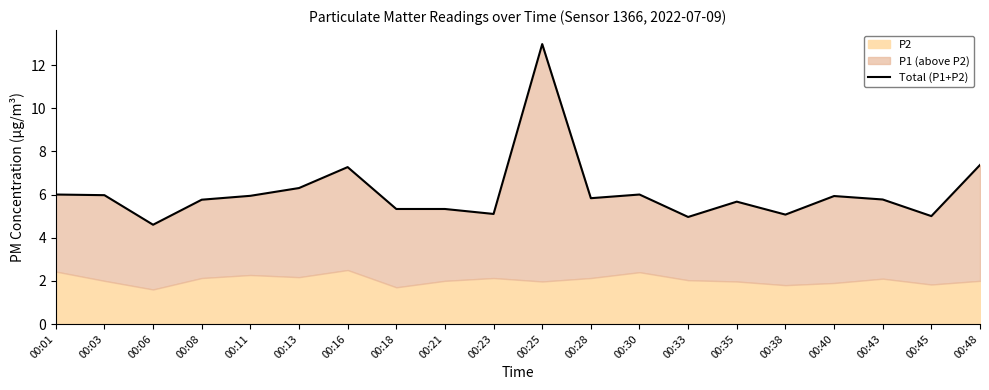

What is the ratio of the value at 00:40 to the value at 00:45?

1.2